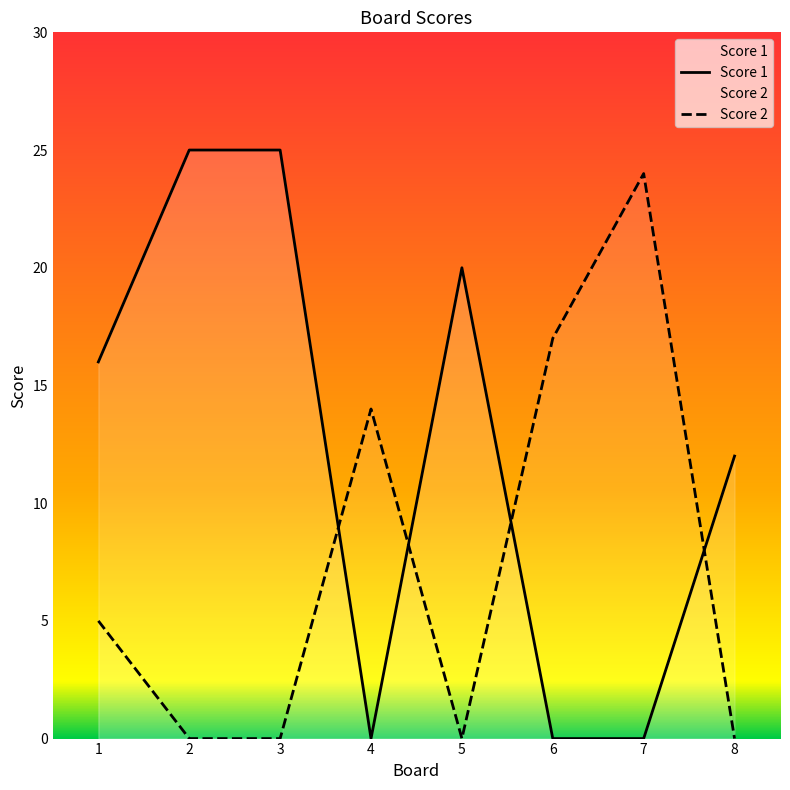

List the series in order of their overall mean, highest first.

Score 1, Score 2